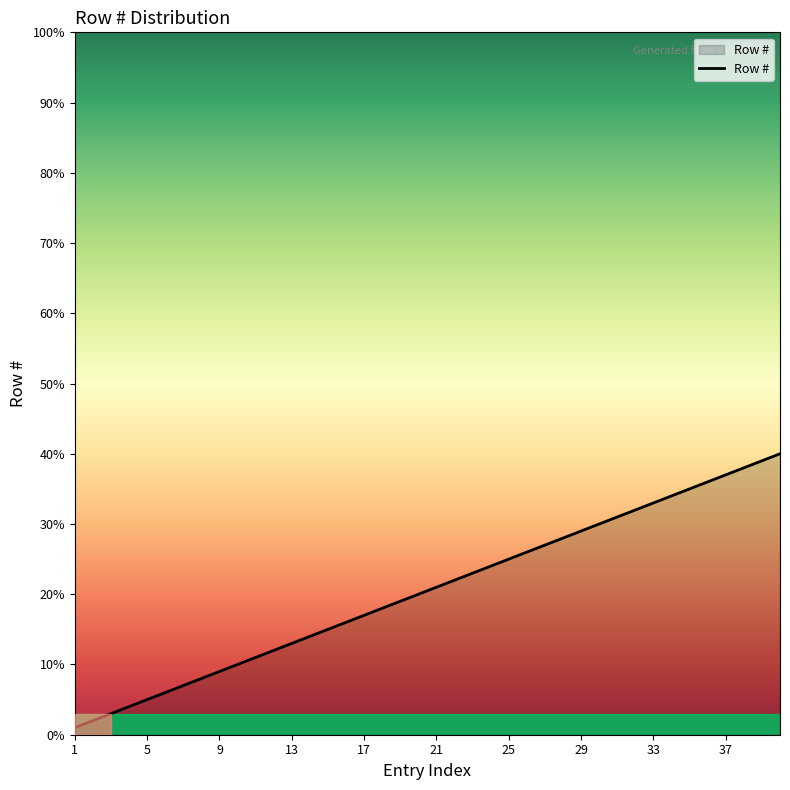

What is the difference between the maximum and minimum values?

39